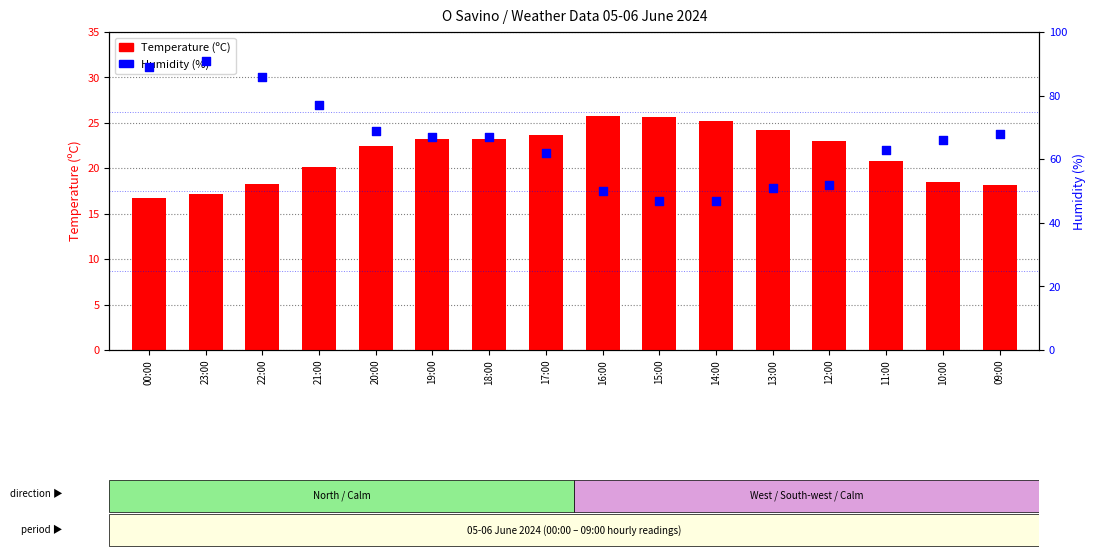

What are all the series names shown in the legend?

Temperature (C), Humidity (%)